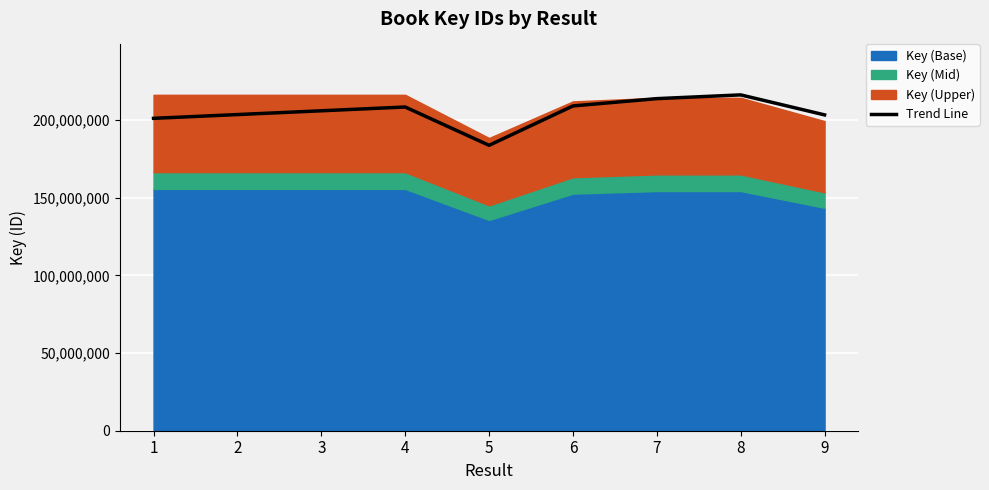

Reading left to right, transcribe all the data shown in this chart.

201209628.3	203643868.0	206076955.4	208510460.1	183832587.9	209200196.0	213903670.6	216316265.3	203433119.7